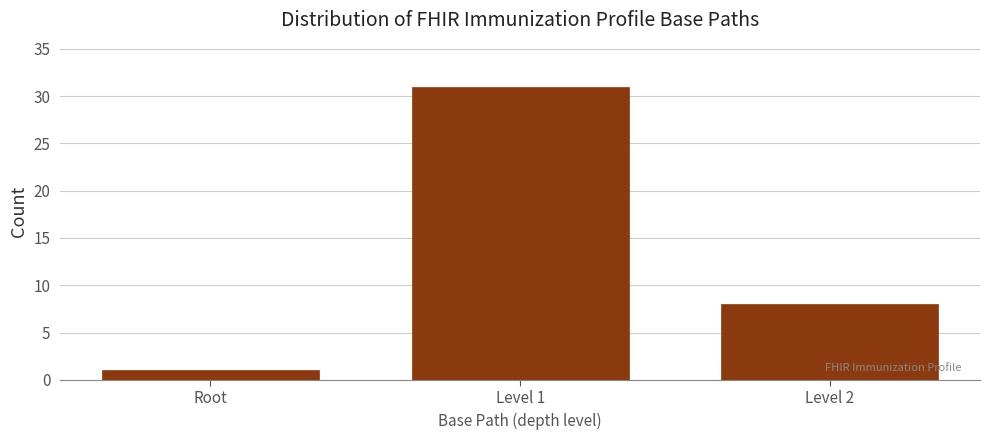

Reading left to right, what are all the values shown in this chart?

1	31	8